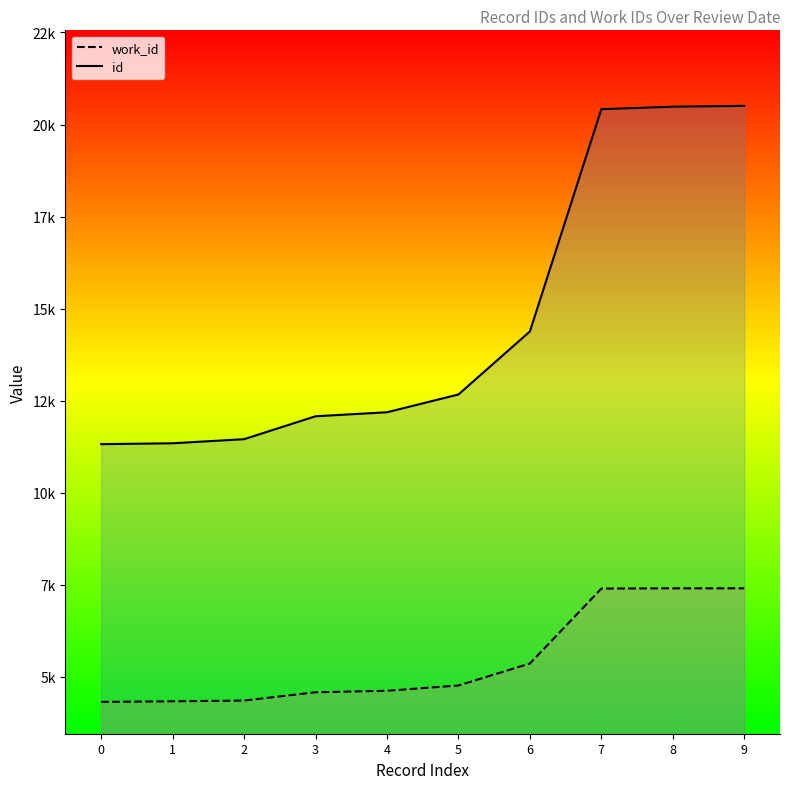

What is the difference between the id values at 1 and 0?

24